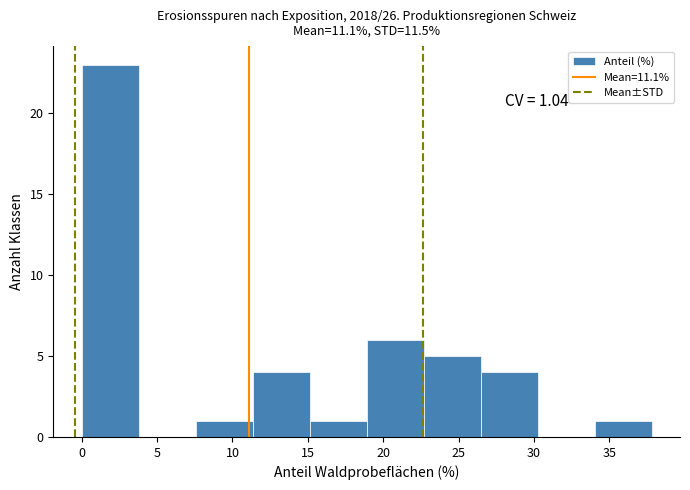

Over which range of the x-axis is the bar tallest?

0.0 to 4.0